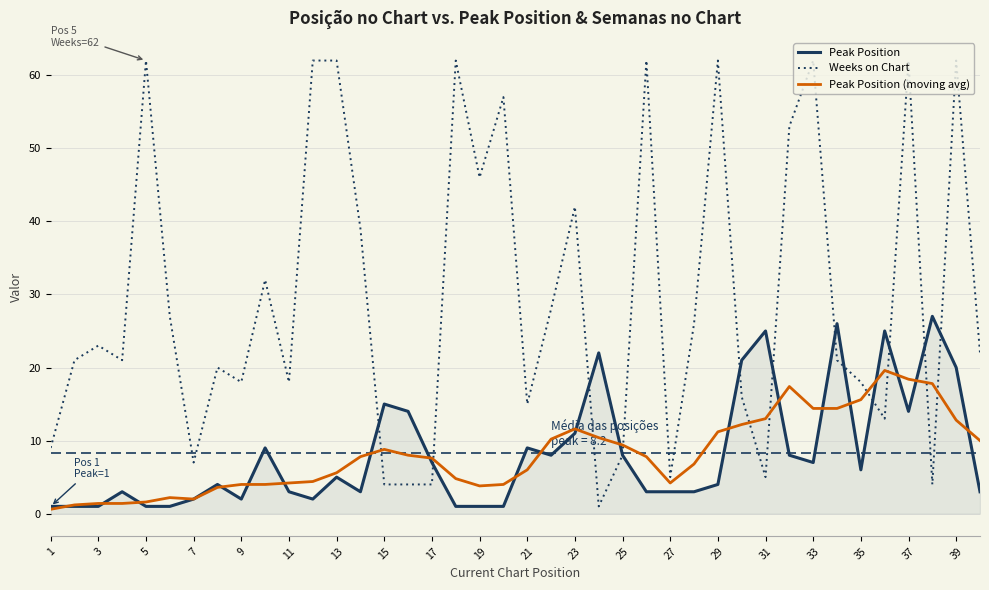

List the series in order of their peak value, lowest first.

Peak Position (moving avg), Peak Position, Weeks on Chart